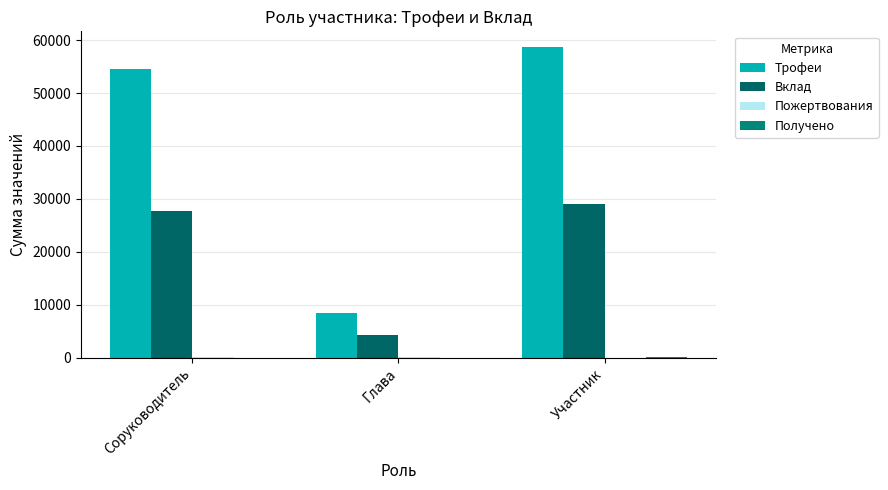

Between Глава and Участник, which series saw the biggest shift?

Трофеи